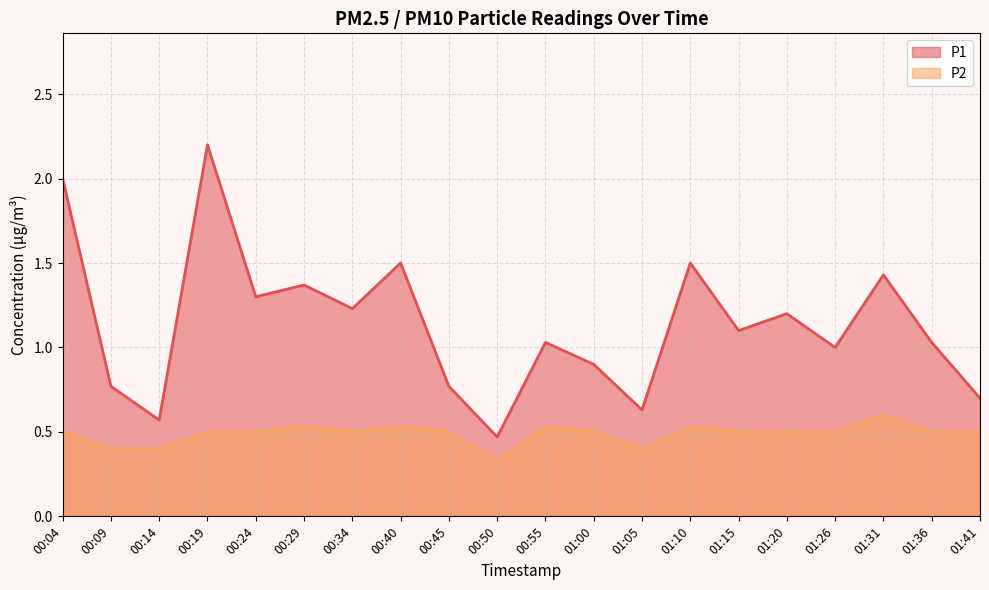

The P1 series shows 0.3 at 00:24. True or false?

False